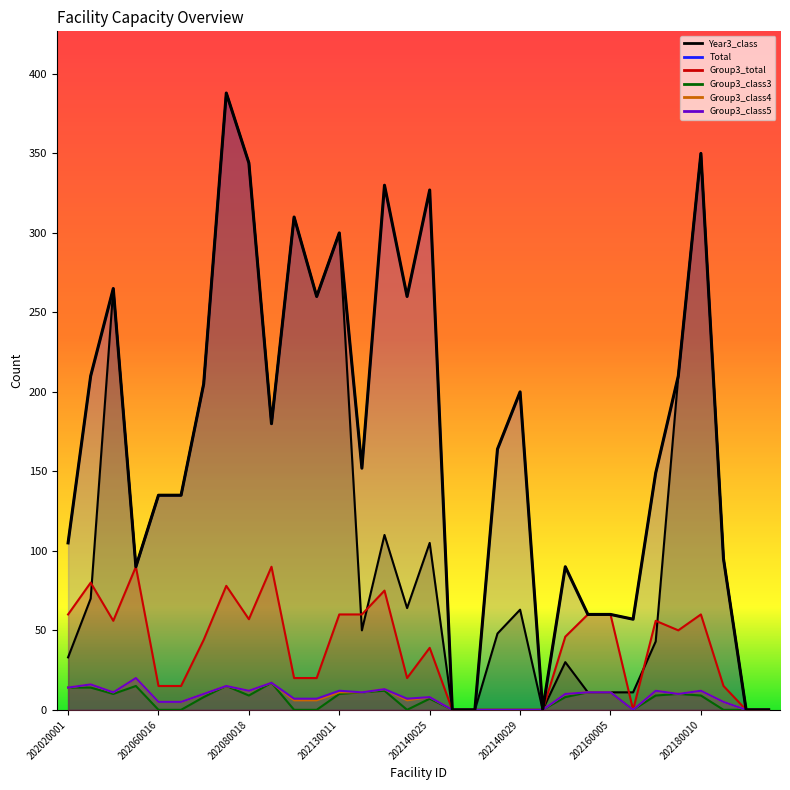

How many data points in Group3_class3 are less than 8?

15